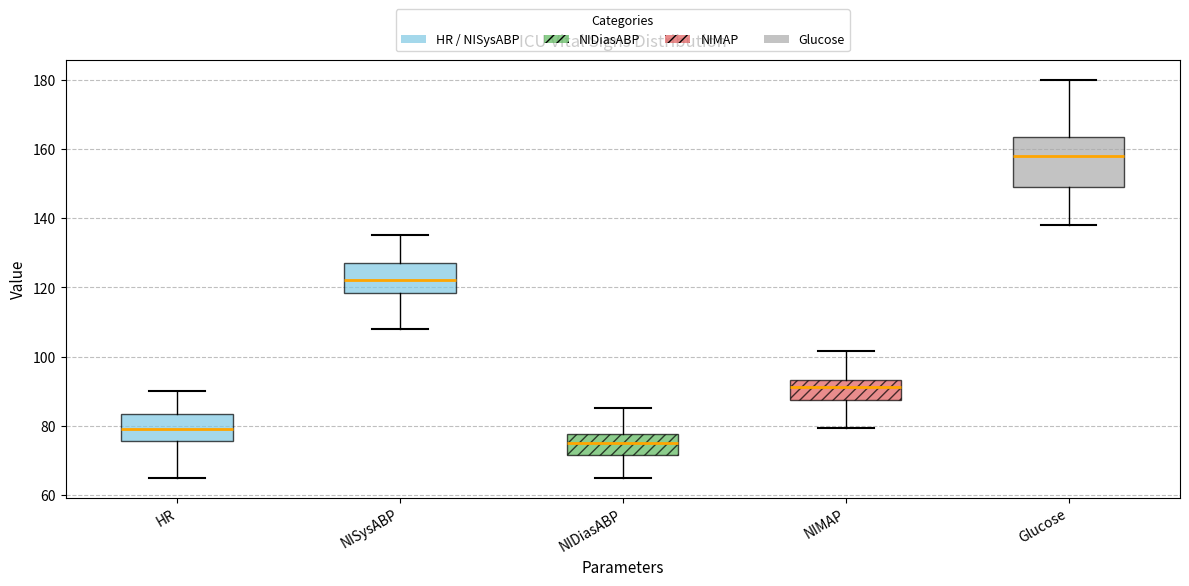

Reading left to right, read every box against the y-axis: the position of its median line, the range the box covers, and the ends of its whiskers. The values are not printed on the chart, so give them approximately, as read against the axis.

HR: median 80, box 76 to 84, whiskers 66 to 90
NISysABP: median 122, box 118 to 128, whiskers 108 to 136
NIDiasABP: median 76, box 72 to 78, whiskers 66 to 86
NIMAP: median 92, box 88 to 94, whiskers 80 to 102
Glucose: median 158, box 150 to 164, whiskers 138 to 180